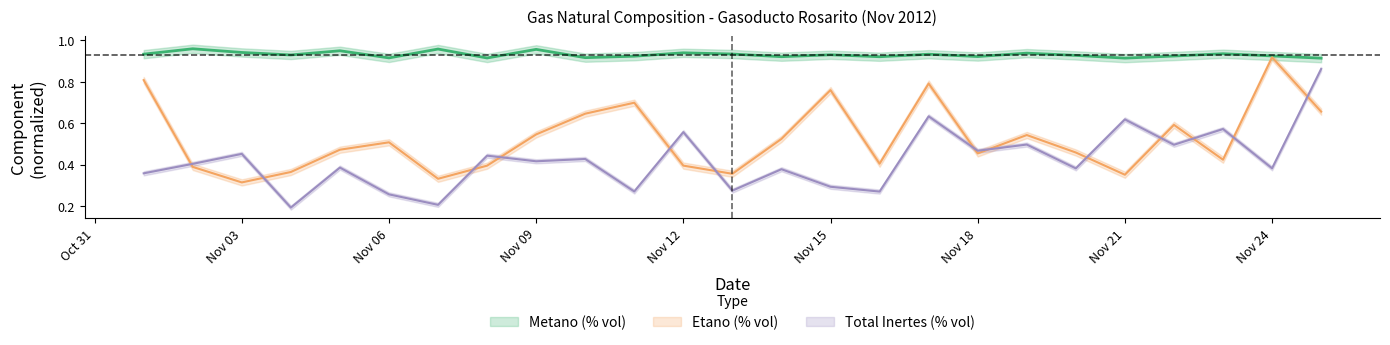

What is the value of the Total Inertes (% vol) point at the 19th from the left?

0.5